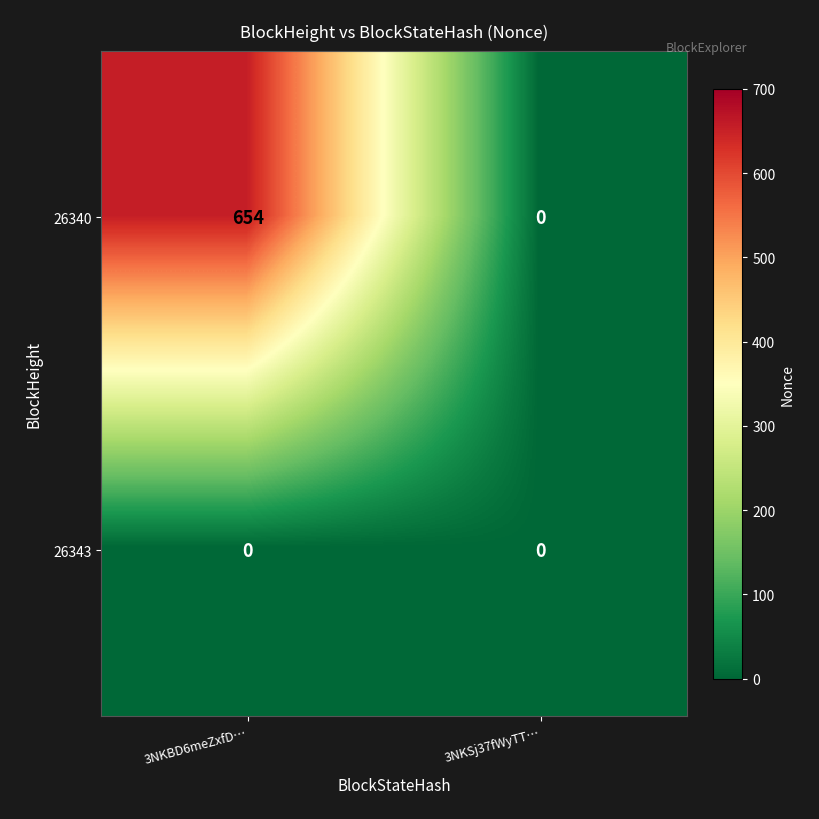

At 3NKBD6meZxfD…, list the series in order from smallest to largest.

26343, 26340